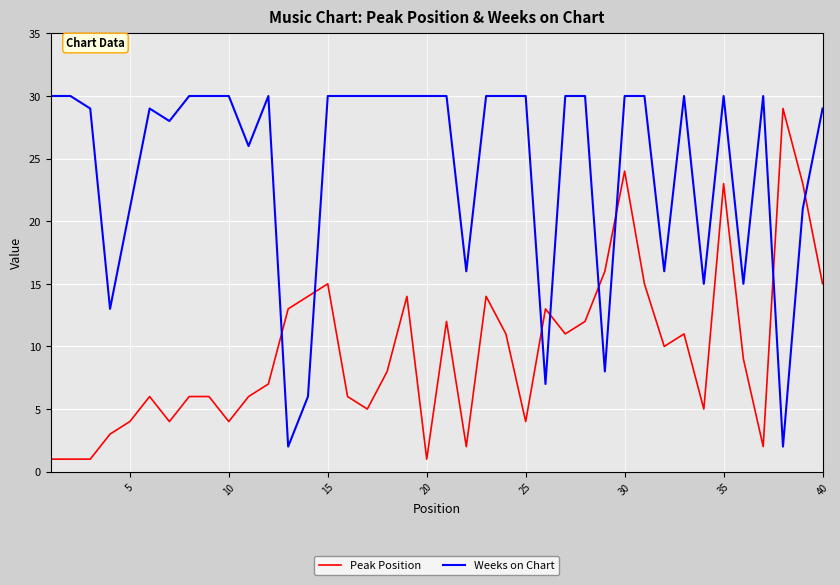

List the series in order of their peak value, highest first.

Weeks on Chart, Peak Position